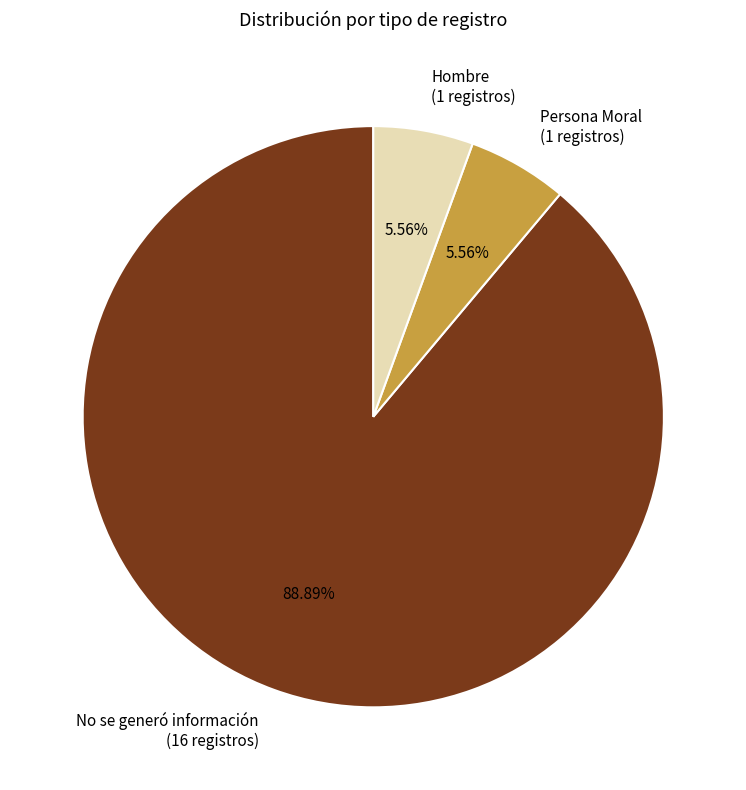

What is the total percentage of Persona Moral and Hombre?

11.1%